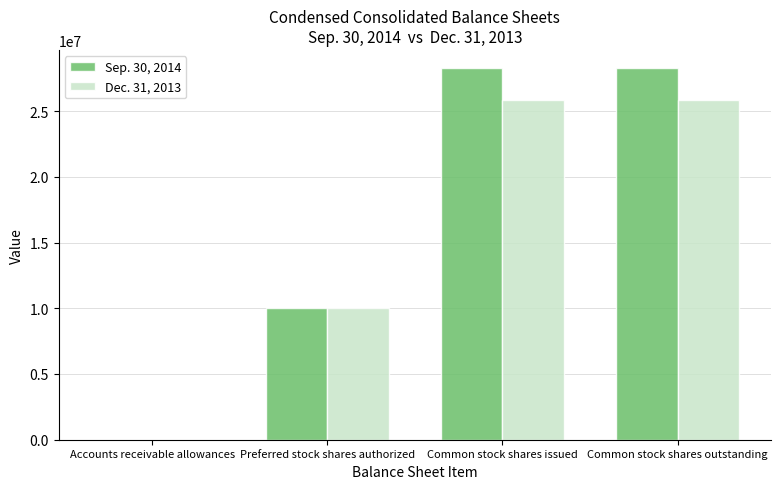

Is the value of Sep. 30, 2014 at Preferred stock shares authorized greater than the value of Dec. 31, 2013 at Common stock shares issued?

No